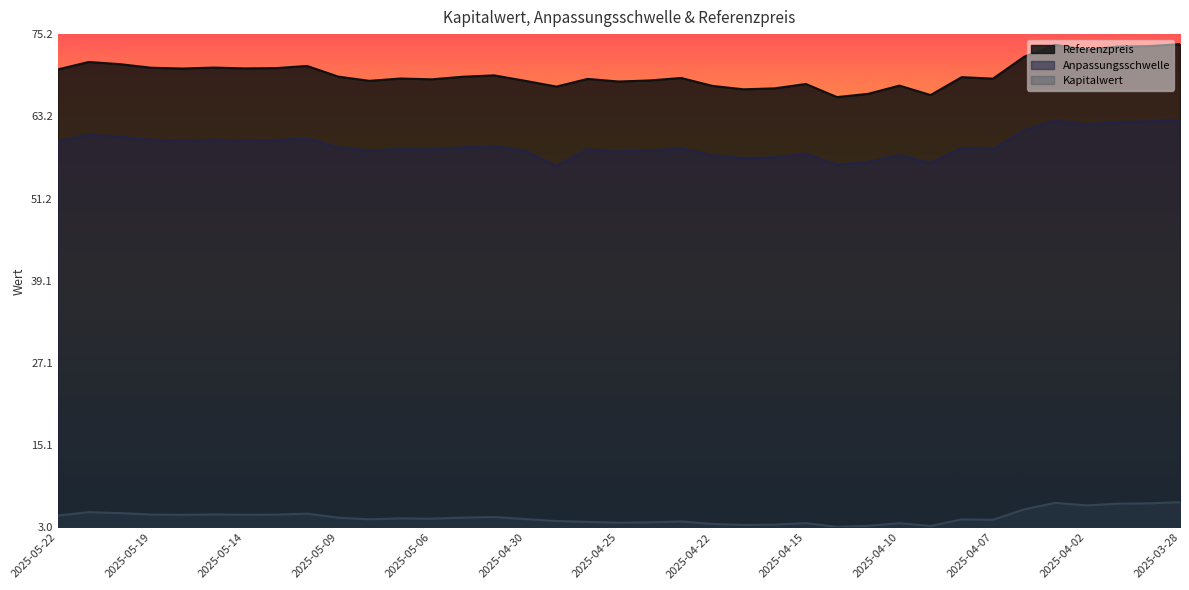

Which series has the largest total across all categories?

Referenzpreis